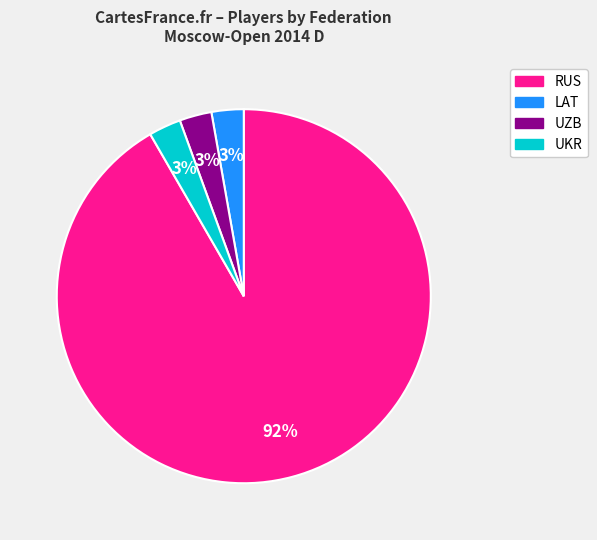

True or false: UKR accounts for 3% of the total.

True